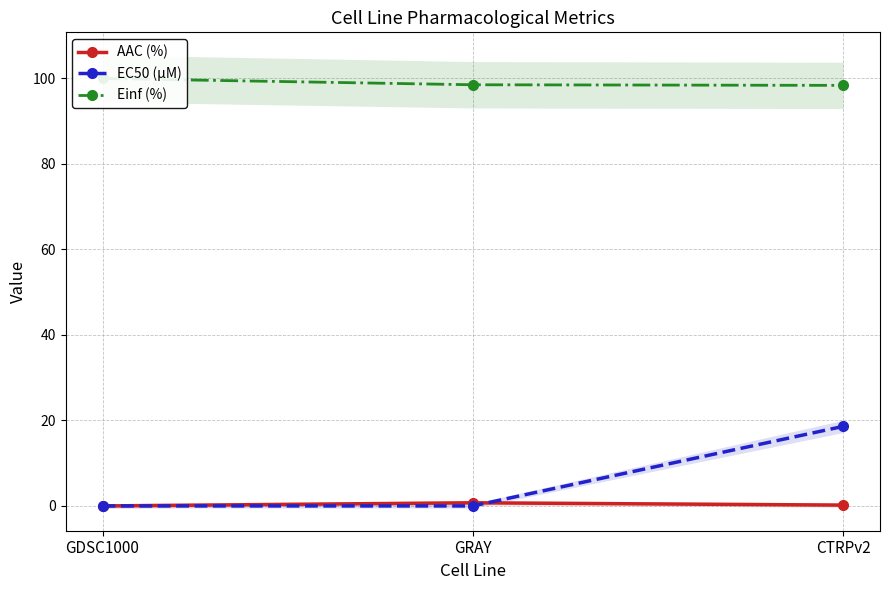

Does the chart have visible grid lines?

Yes